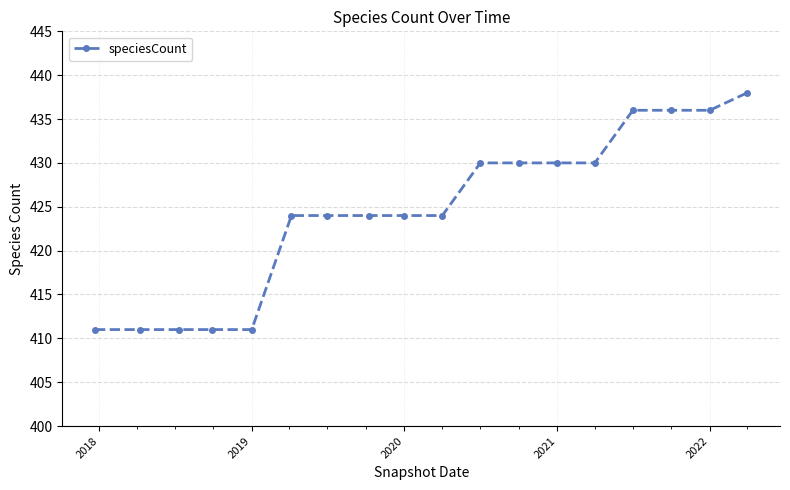

How many data points does each series have?

18